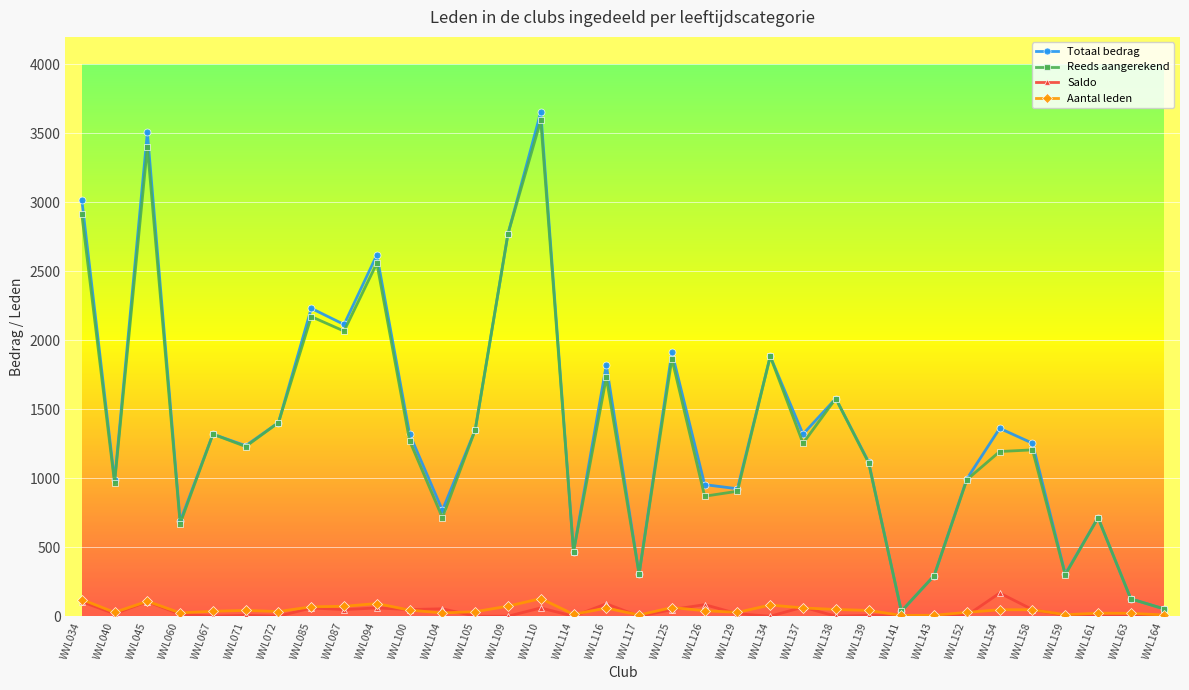

In Totaal bedrag, how many points are lower than both neighbors (excluding endpoints)?

11